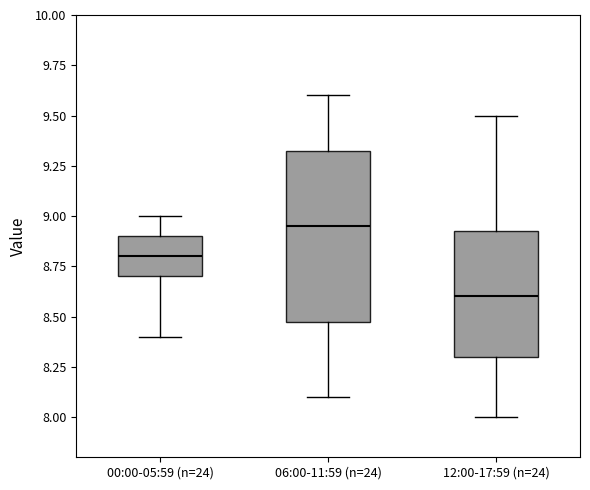

Reading left to right, read every box against the y-axis: the position of its median line, the range the box covers, and the ends of its whiskers. The values are not printed on the chart, so give them approximately, as read against the axis.

00:00-05:59 (n=24): median 8.80, box 8.70 to 8.90, whiskers 8.40 to 9.00
06:00-11:59 (n=24): median 8.95, box 8.50 to 9.35, whiskers 8.10 to 9.60
12:00-17:59 (n=24): median 8.60, box 8.30 to 8.95, whiskers 8.00 to 9.50